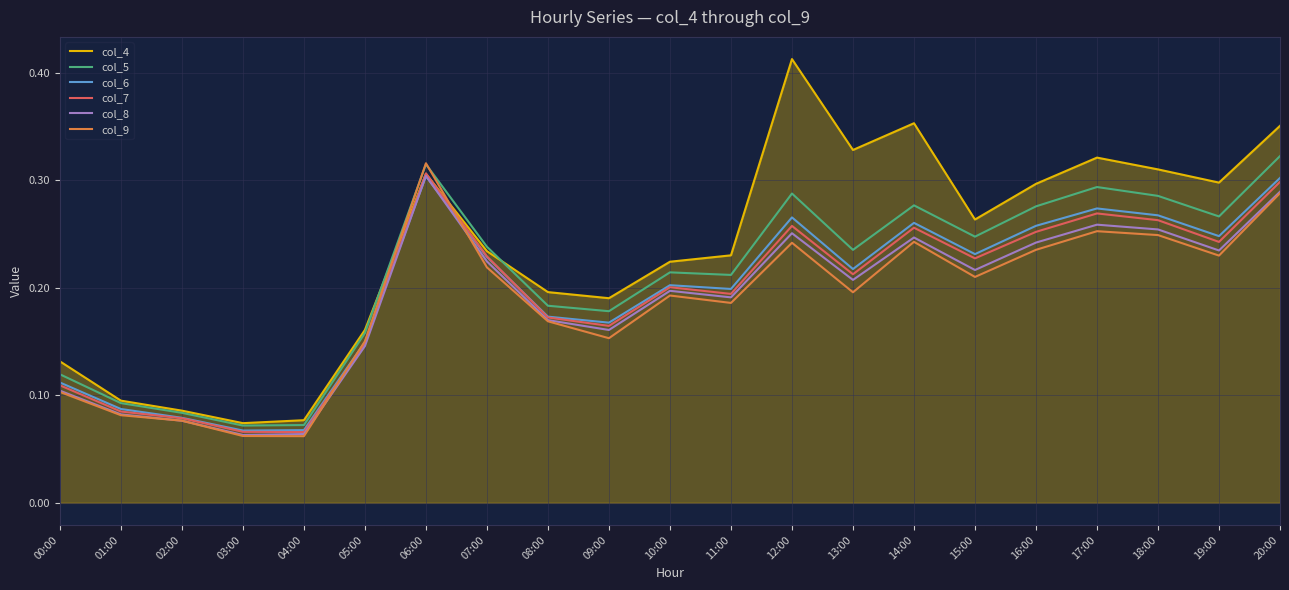

Between 06:00 and 17:00, which series saw the biggest shift?

col_9